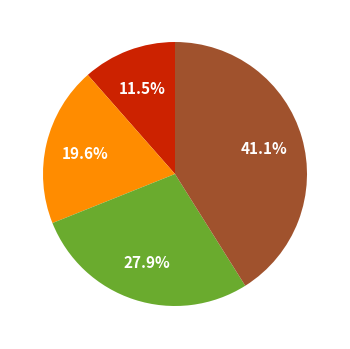

Does any single category account for the majority?

No